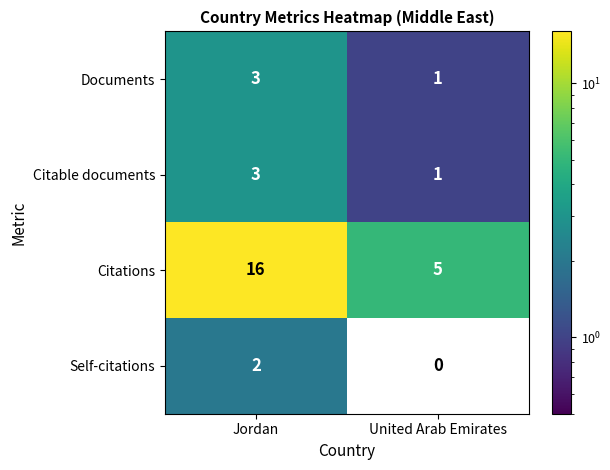

Rank the categories by Self-citations value from lowest to highest.

United Arab Emirates, Jordan